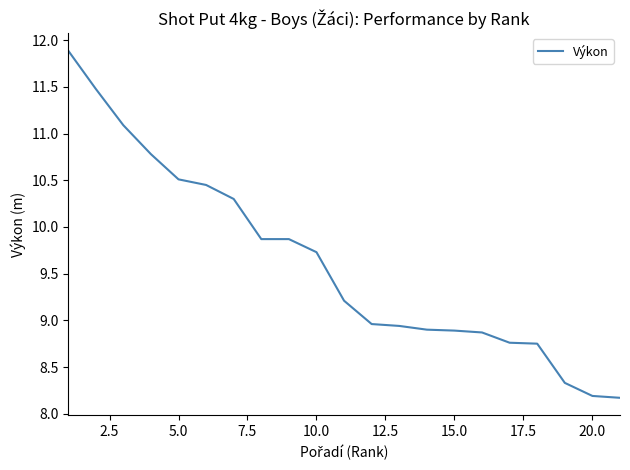

What is the difference between the maximum and minimum values?

3.7